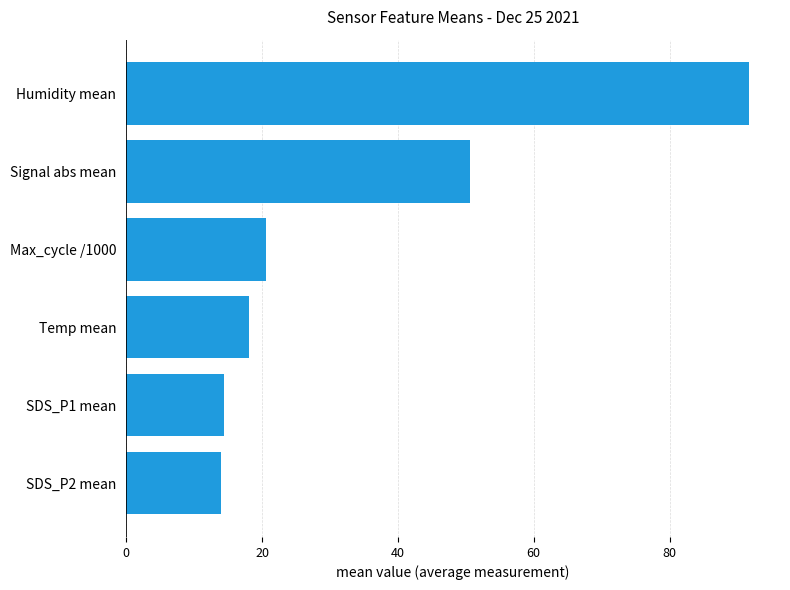

Is it true that the value at Max_cycle /1000 is 28.2?

False